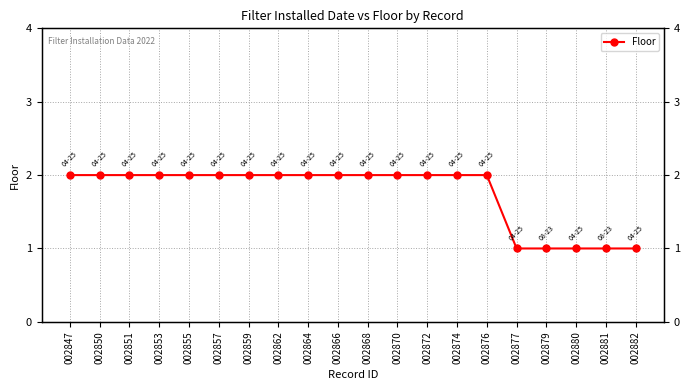

The chart shows a value of 1 at 002880. True or false?

False